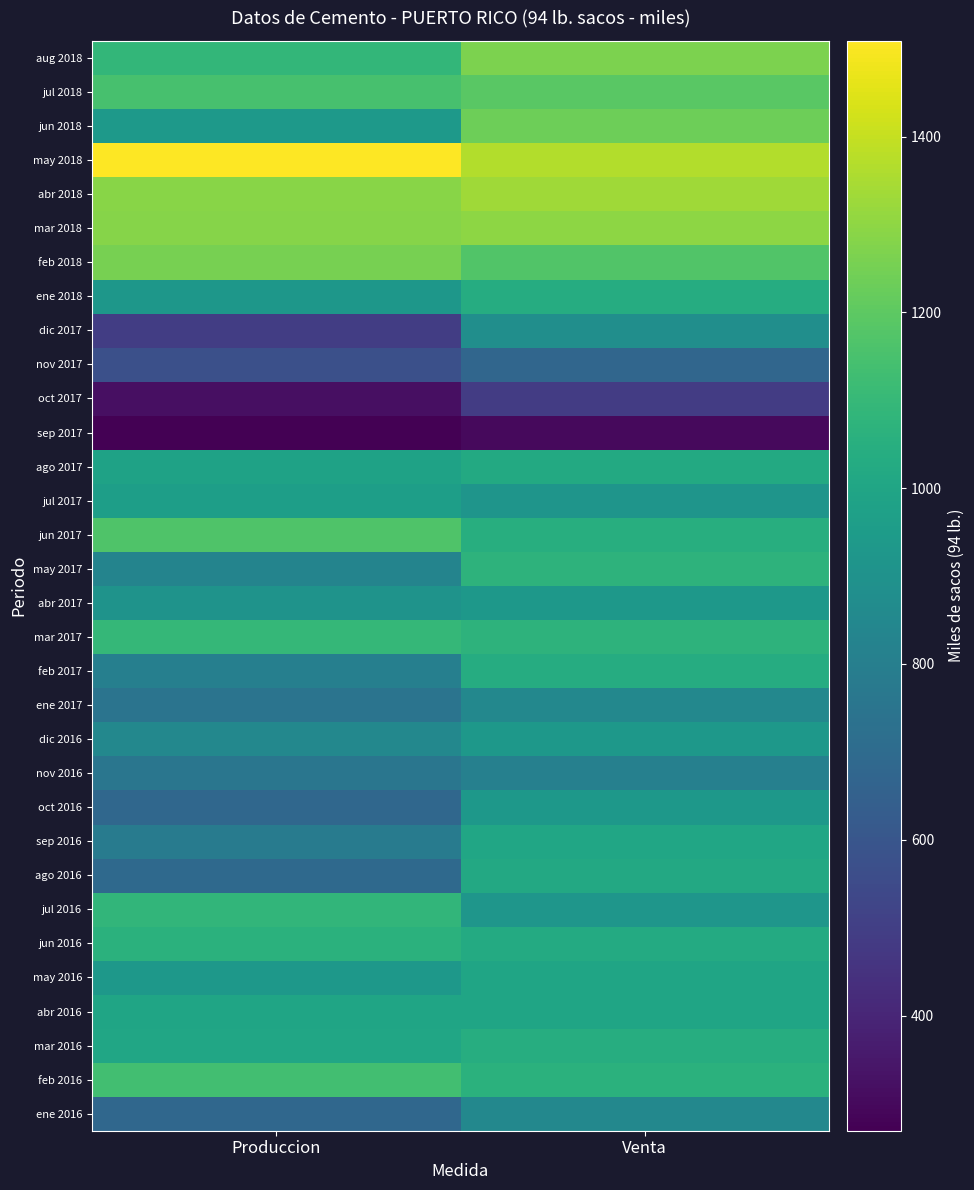

Reading left to right, list all the values displayed in this chart.

ene 2016: Produccion=685.0	Venta=846.7
feb 2016: Produccion=1131.7	Venta=1062.4
mar 2016: Produccion=1002.9	Venta=1042.9
abr 2016: Produccion=997.0	Venta=999.7
may 2016: Produccion=931.7	Venta=999.2
jun 2016: Produccion=1062.5	Venta=1025.6
jul 2016: Produccion=1085.2	Venta=921.3
ago 2016: Produccion=693.2	Venta=1017.7
sep 2016: Produccion=786.5	Venta=1004.4
oct 2016: Produccion=683.4	Venta=929.8
nov 2016: Produccion=755.7	Venta=807.5
dic 2016: Produccion=848.7	Venta=930.9
ene 2017: Produccion=744.5	Venta=848.7
feb 2017: Produccion=806.5	Venta=1037.6
mar 2017: Produccion=1096.8	Venta=1068.8
abr 2017: Produccion=903.6	Venta=930.1
may 2017: Produccion=826.6	Venta=1071.3
jun 2017: Produccion=1169.2	Venta=1046.0
jul 2017: Produccion=966.3	Venta=916.6
ago 2017: Produccion=983.9	Venta=1022.5
sep 2017: Produccion=269.0	Venta=298.9
oct 2017: Produccion=322.1	Venta=491.4
nov 2017: Produccion=573.5	Venta=679.9
dic 2017: Produccion=491.9	Venta=883.2
ene 2018: Produccion=927.1	Venta=1034.3
feb 2018: Produccion=1254.9	Venta=1173.6
mar 2018: Produccion=1282.7	Venta=1297.1
abr 2018: Produccion=1287.0	Venta=1331.0
may 2018: Produccion=1508.9	Venta=1365.7
jun 2018: Produccion=937.4	Venta=1232.8
jul 2018: Produccion=1150.0	Venta=1191.6
aug 2018: Produccion=1088.1	Venta=1262.0